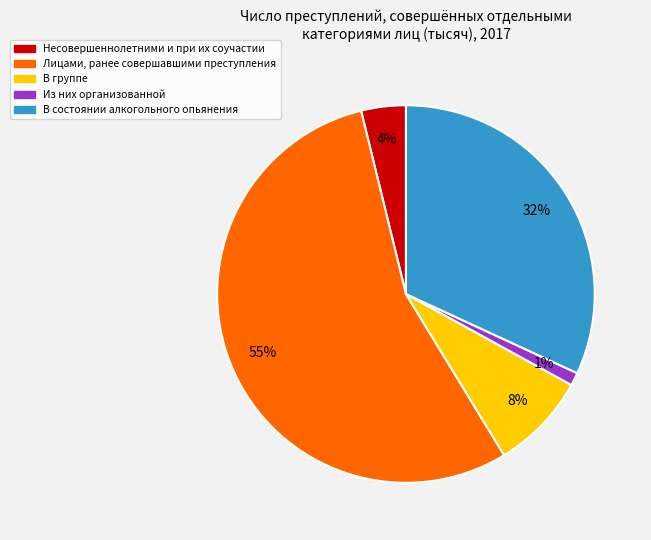

To the nearest percent, what is the average slice percentage?

20%